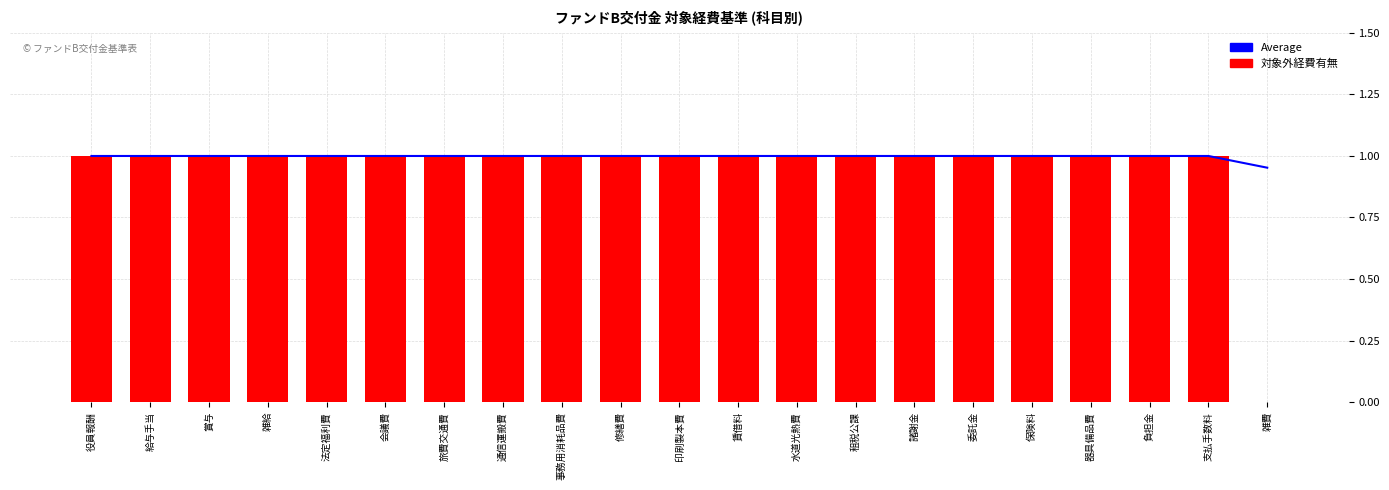

Is it true that 対象外経費有無(Daily) equals 0.5 at 会議費?

False